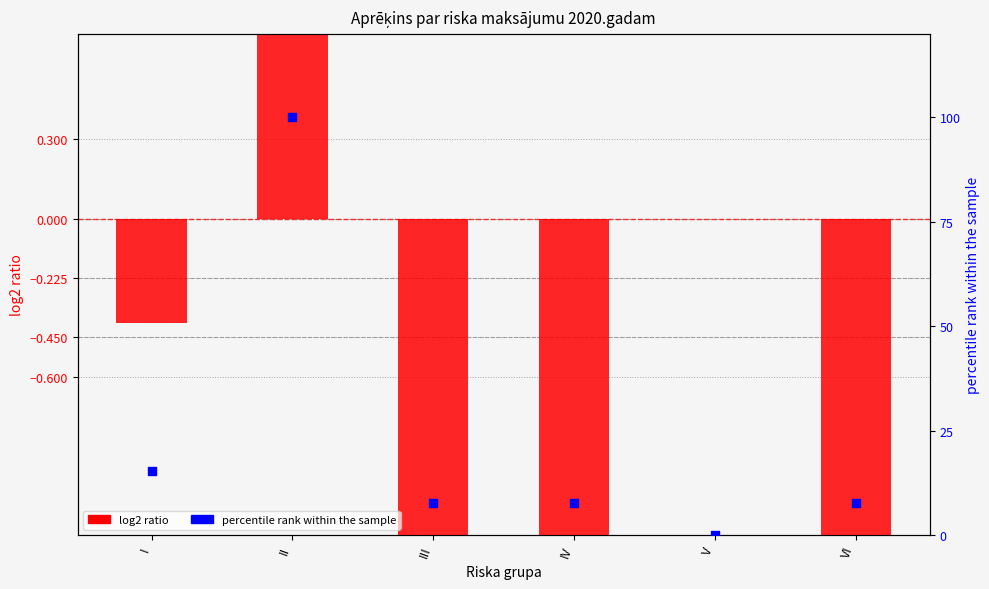

What is the total value across all series at IV?

4.0